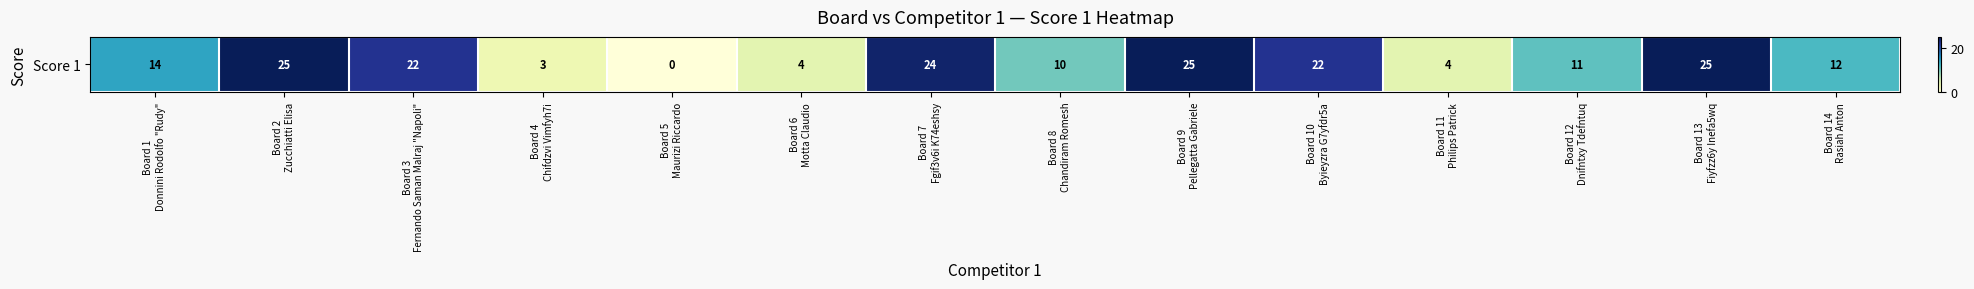

What is the ratio of the value at Board 2
Zucchiatti Elisa to the value at Board 4
Chifdzvi Vimfyh7i?

8.3